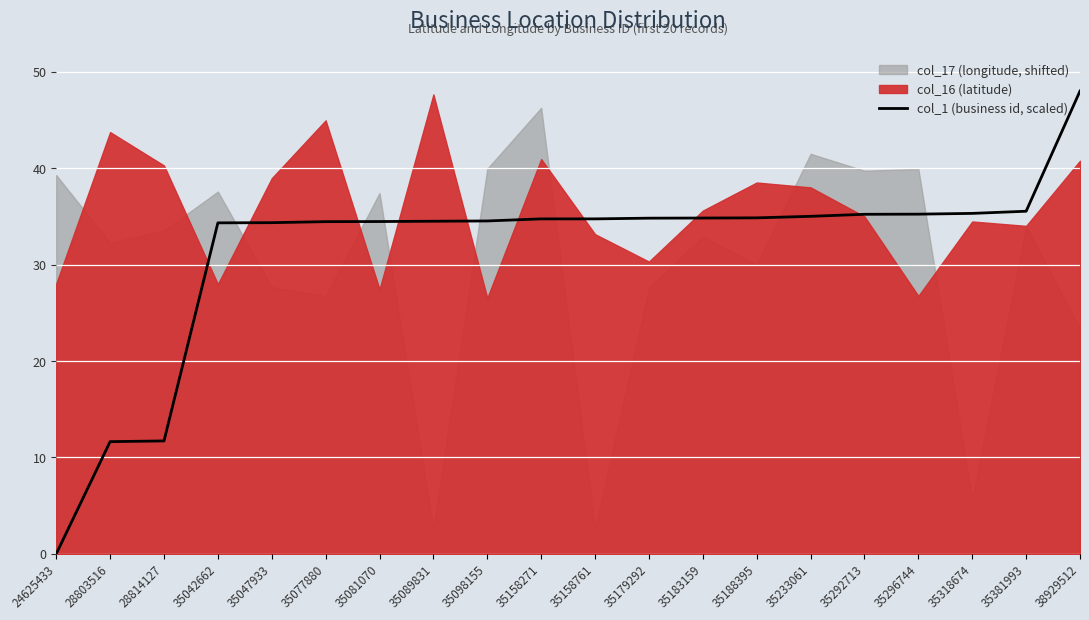

The chart shows a value of 34.9 at 35188395. True or false?

True